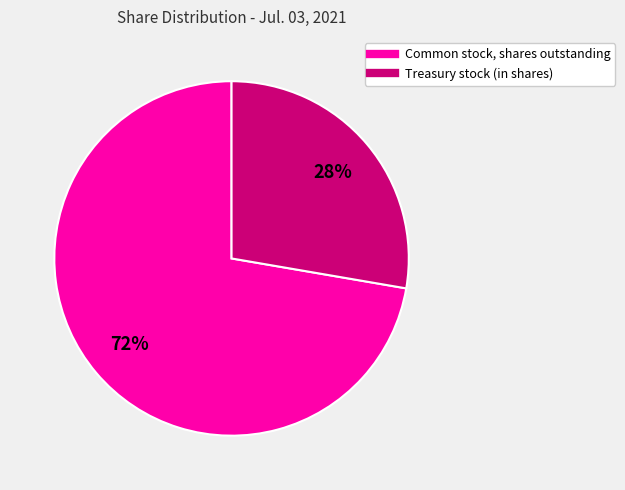

Does Common stock, shares outstanding represent more than half of the total?

Yes